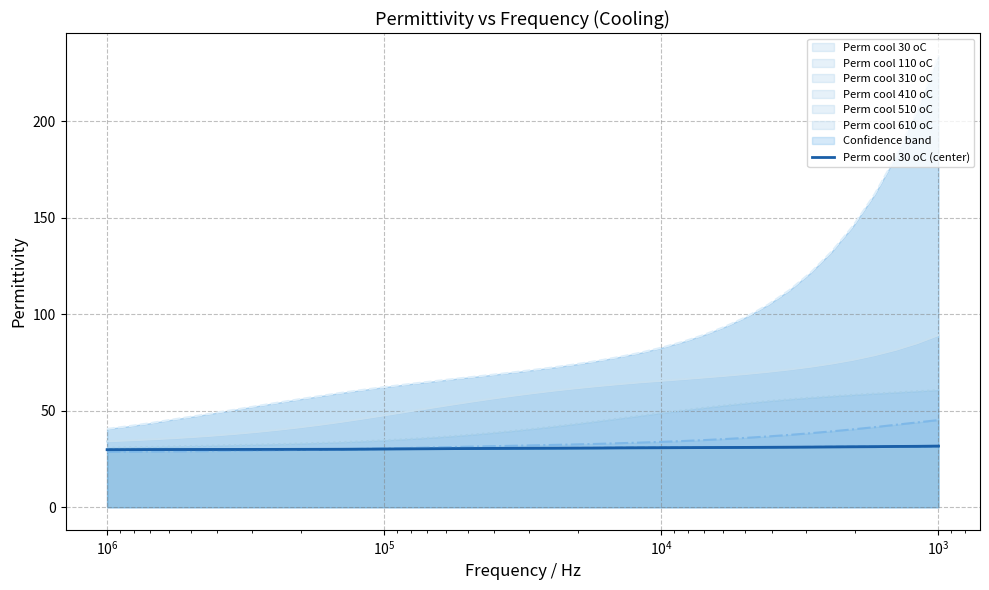

Reading left to right, extract all data points from this chart.

29.8	29.9	29.9	29.9	29.9	29.9	30.0	30.0	30.0	30.0	30.0	30.1	30.1	30.2	30.2	30.3	30.4	30.4	30.5	30.5	30.6	30.6	30.6	30.7	30.7	30.8	30.8	30.9	30.9	31.0	31.0	31.1	31.1	31.2	31.2	31.3	31.4	31.5	31.6	31.7